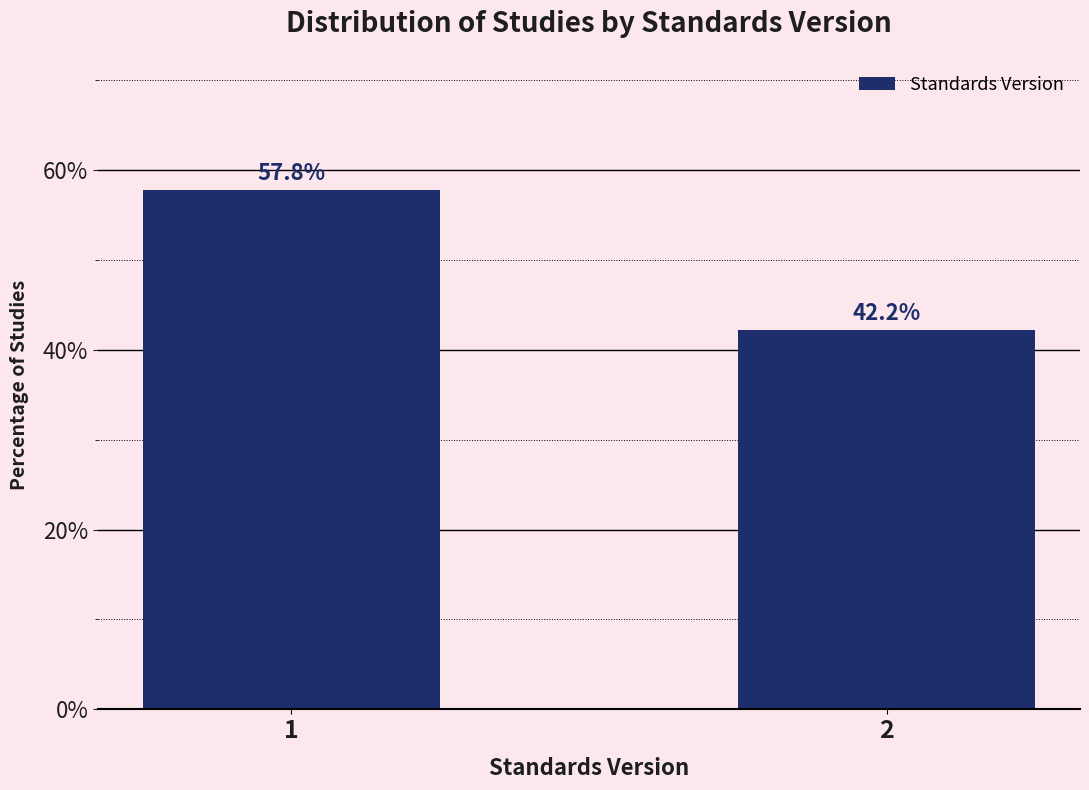

Reading left to right, extract all data points from this chart.

57.8	42.2